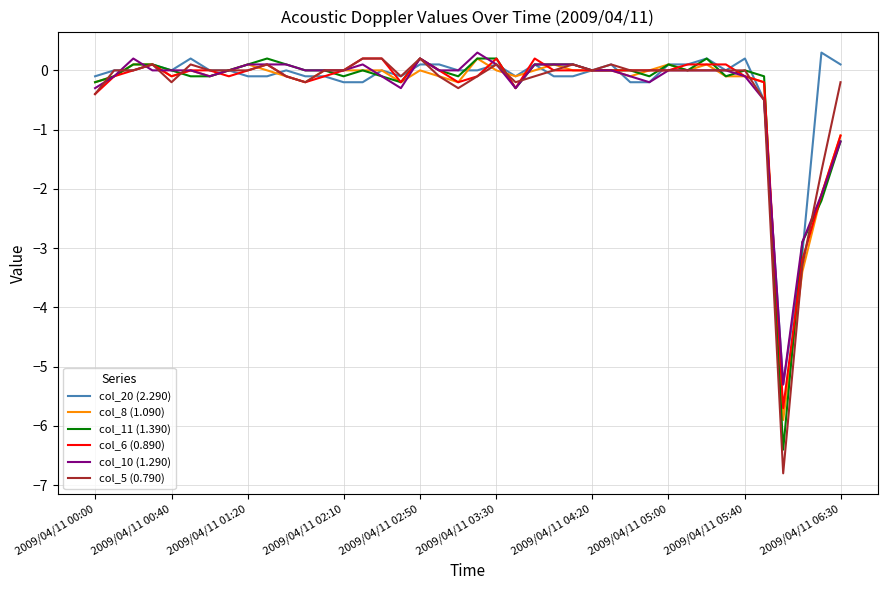

Which series has the widest spread of values?

col_5 (0.790)